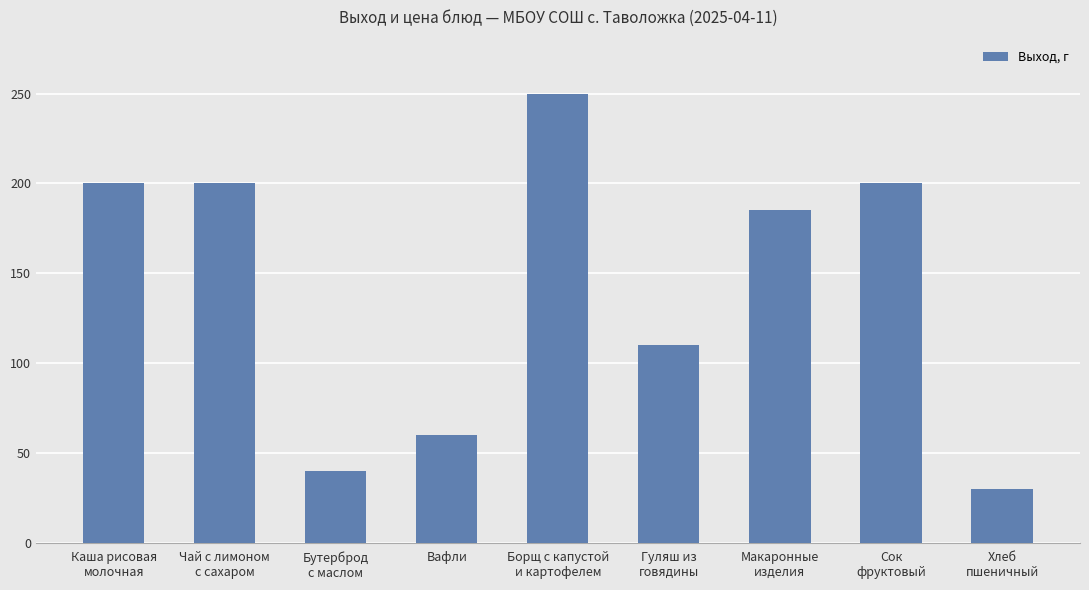

Reading left to right, transcribe all the data shown in this chart.

200	200	40	60	250	110	185	200	30